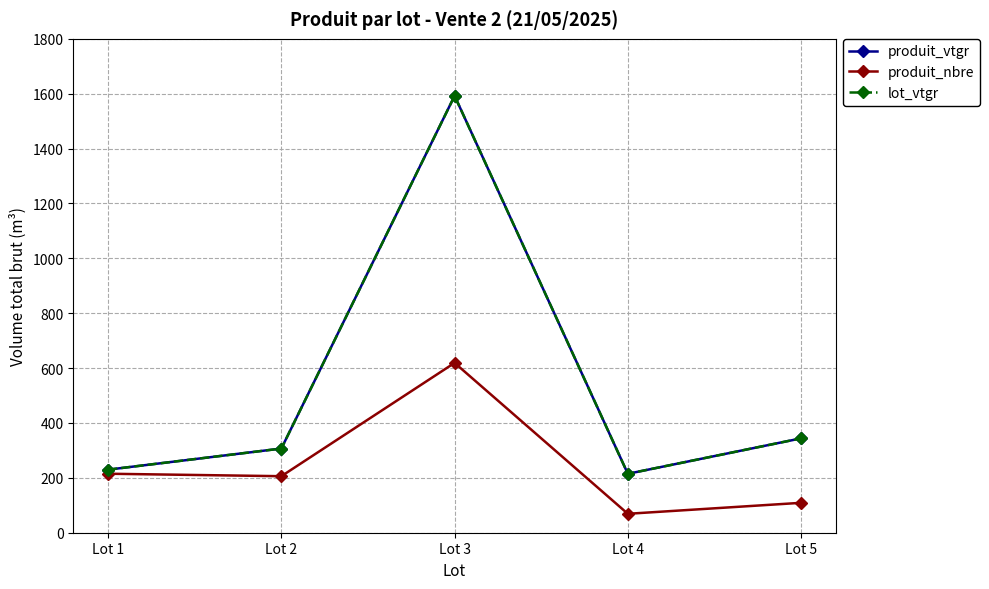

Does the chart have visible grid lines?

Yes